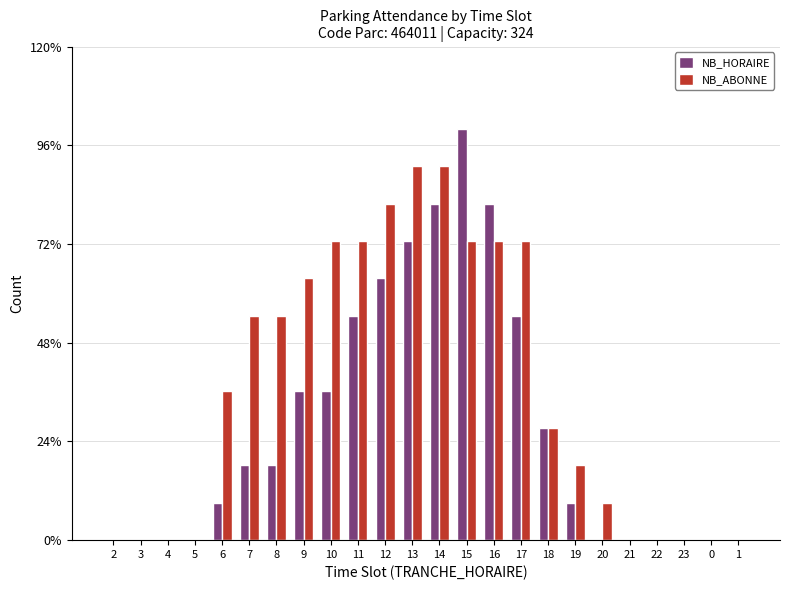

Are the bars grouped side by side (vs. stacked)?

Yes